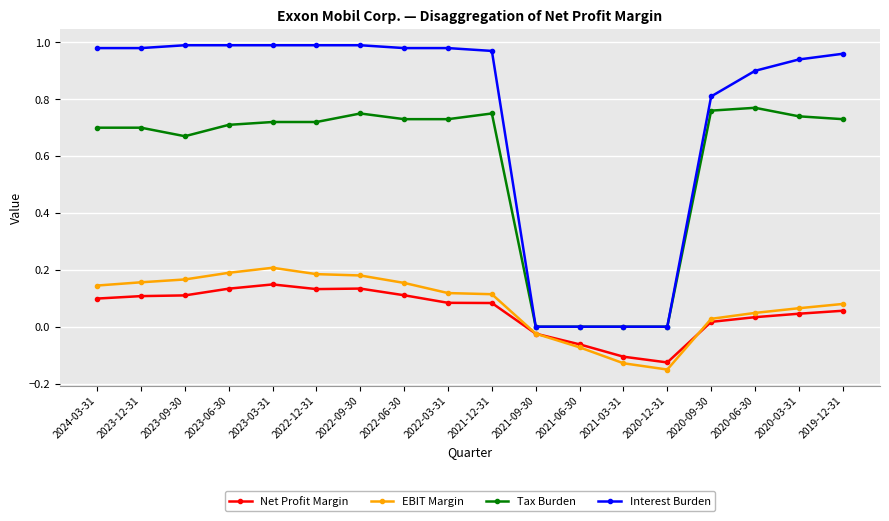

How many negative values does the EBIT Margin series have?

4